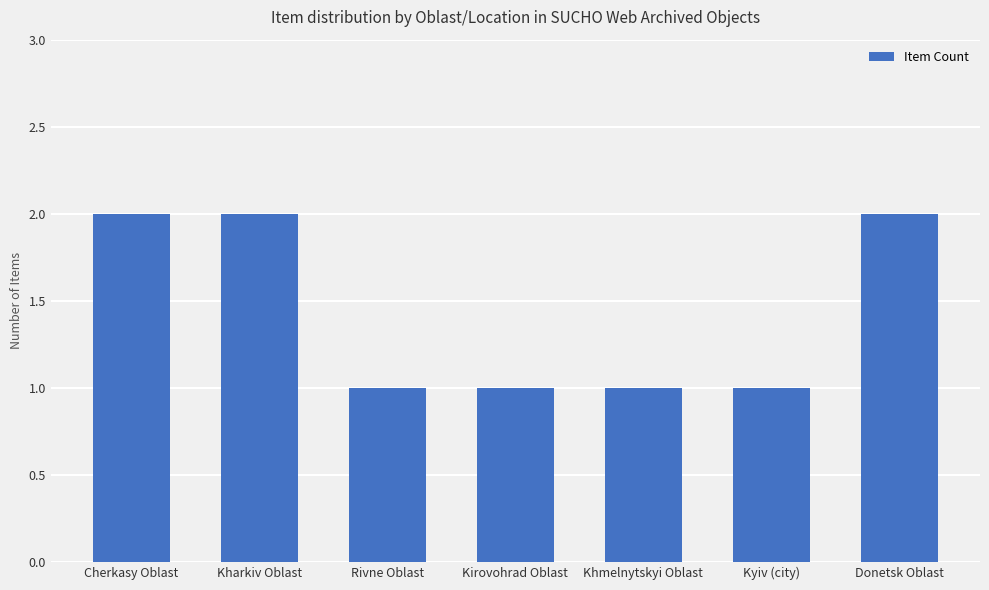

Are the bars horizontal?

No